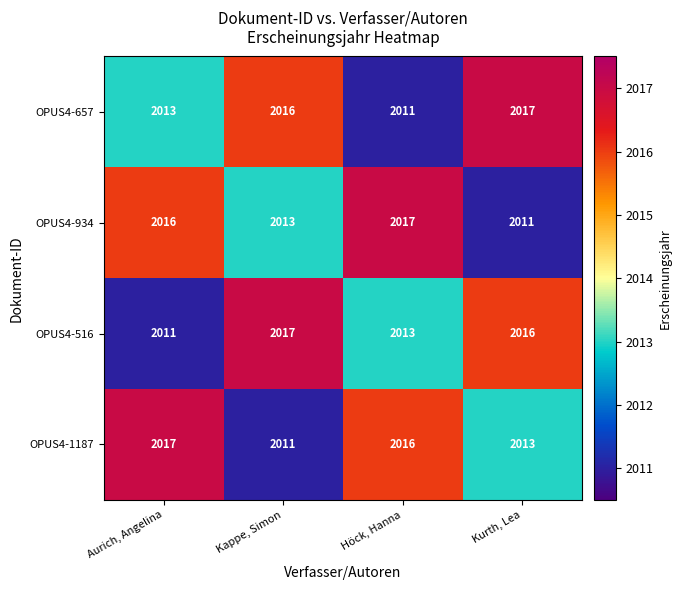

Is the value of OPUS4-516 at Kurth, Lea greater than the value of OPUS4-1187 at Kurth, Lea?

Yes